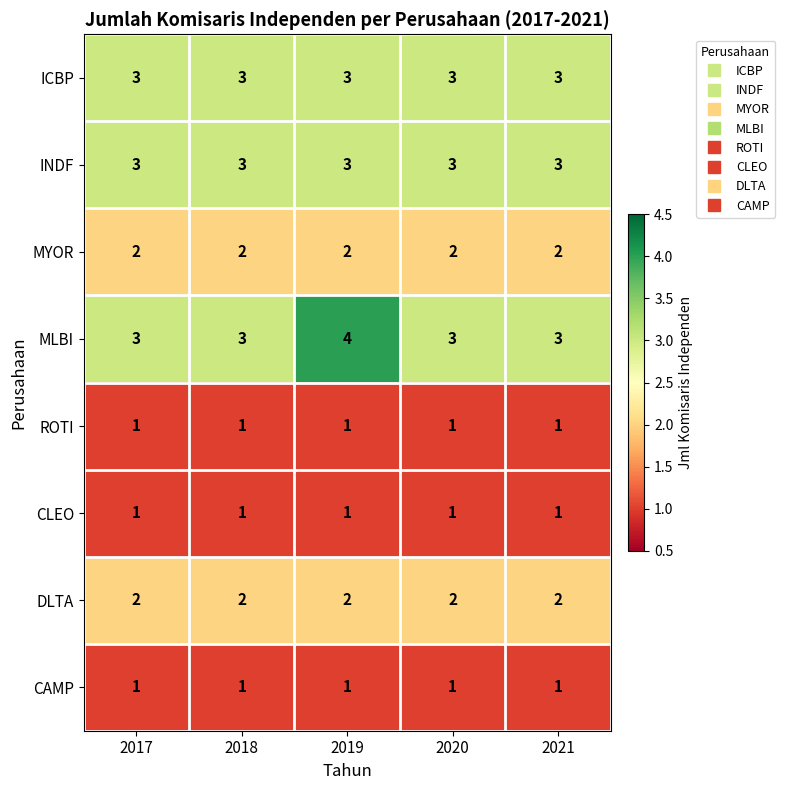

How many categories are shown in the chart?

5